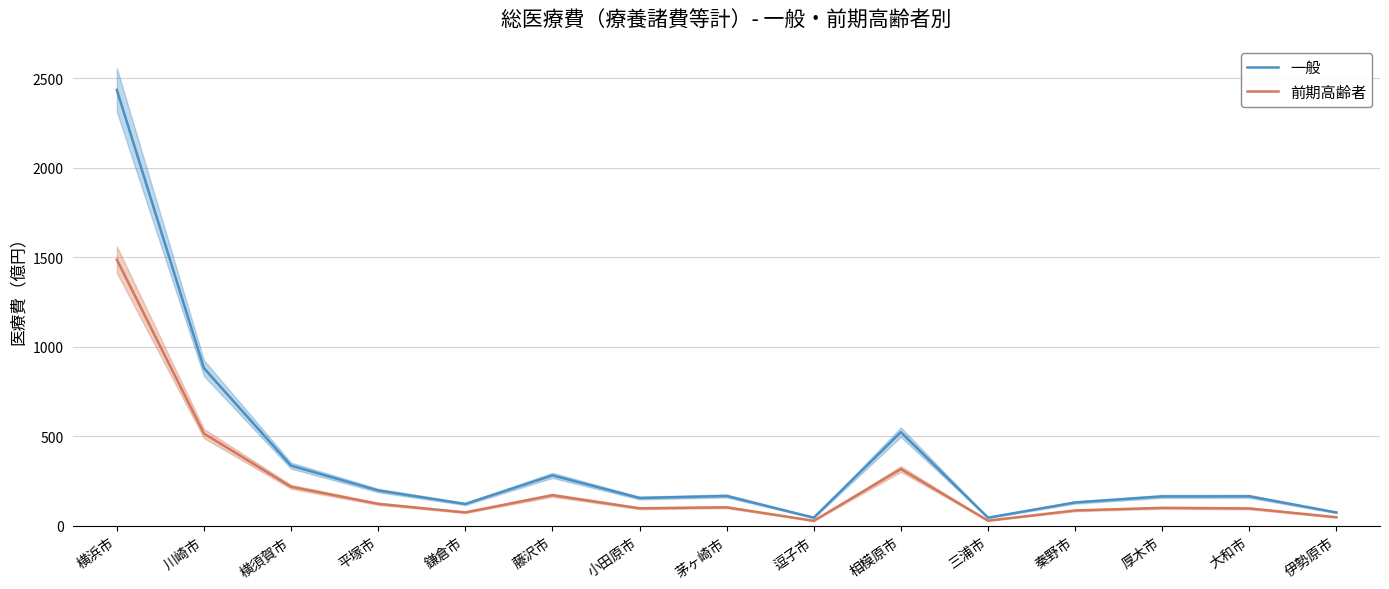

How many values in the 一般 series are below 165?

7